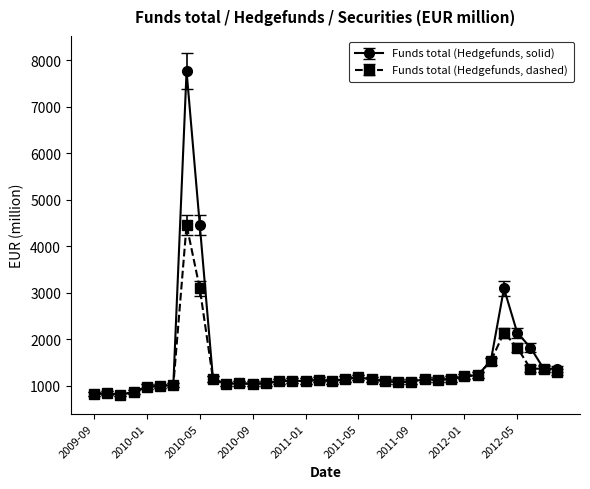

What is the greatest value displayed?

7764